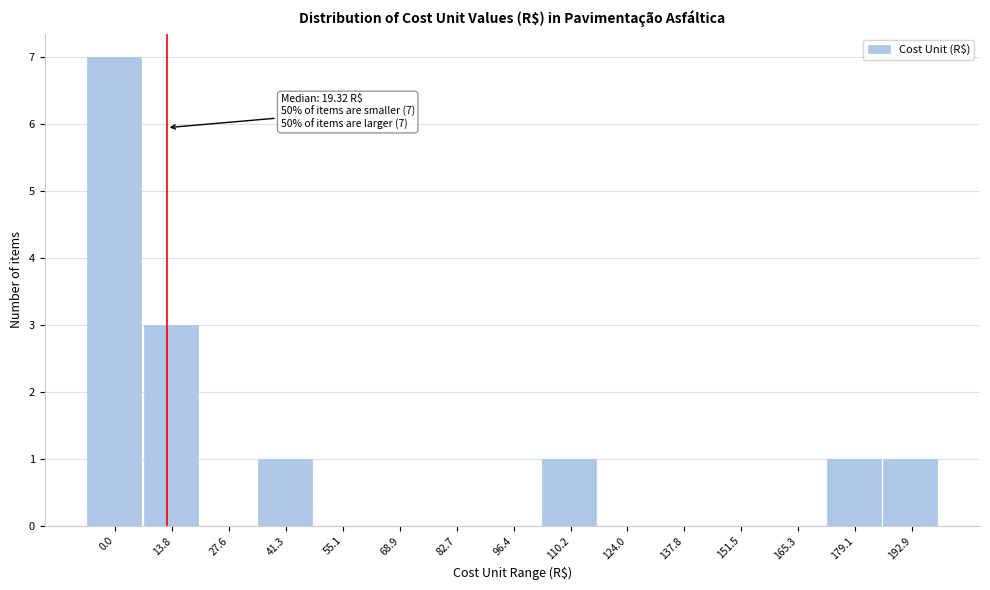

Reading left to right, what are all the values shown in this chart?

0.0=7	13.8=3	27.6=0	41.3=1	55.1=0	68.9=0	82.7=0	96.4=0	110.2=1	124.0=0	137.8=0	151.5=0	165.3=0	179.1=1	192.9=1